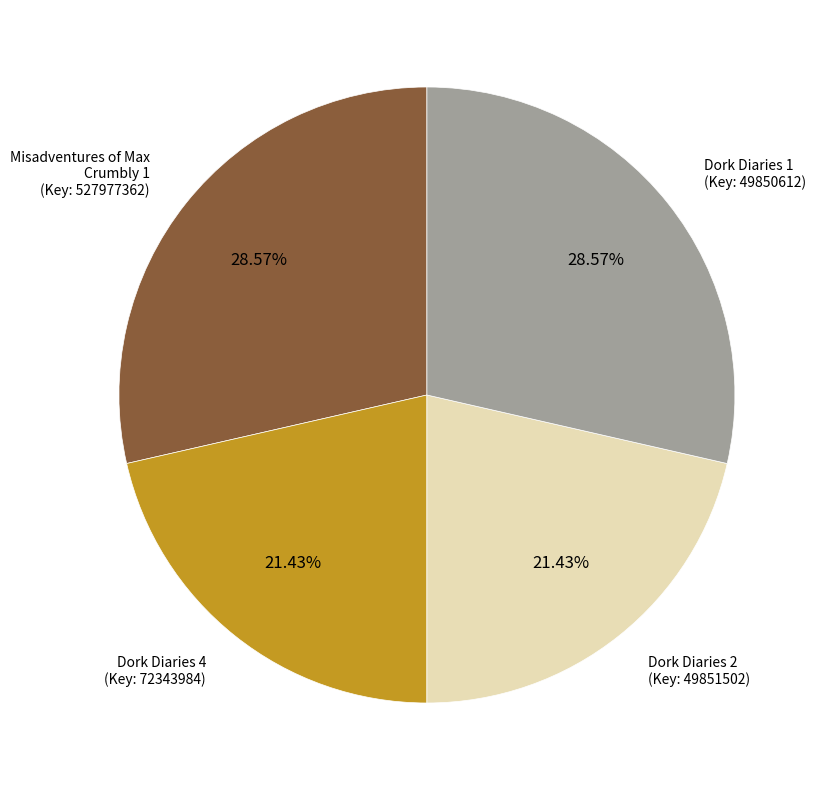

Does any single category account for the majority?

No